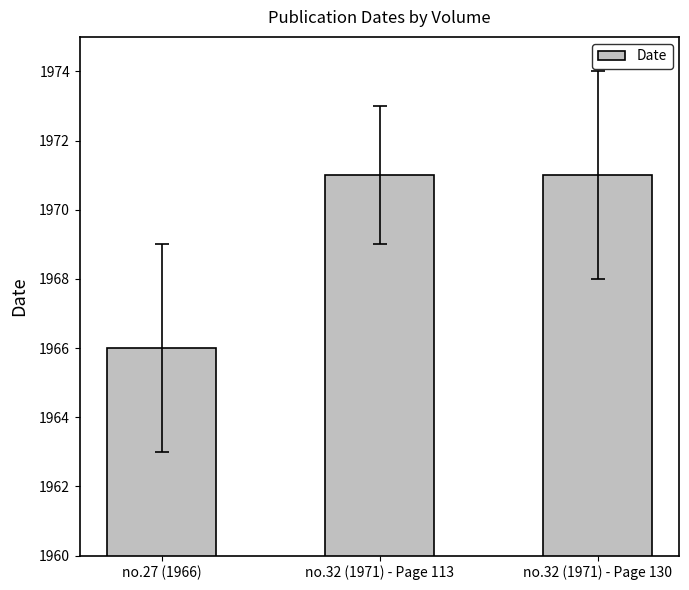

Which has a higher value, no.27 (1966) or no.32 (1971) - Page 130?

no.32 (1971) - Page 130